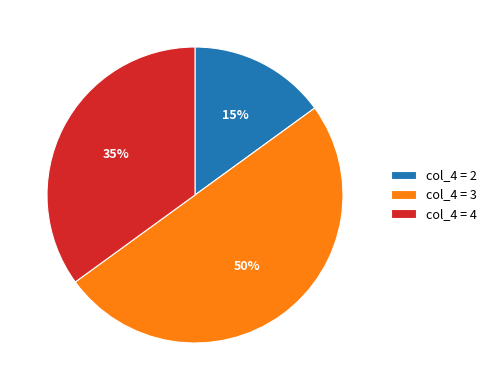

How many slices are in this pie chart?

3